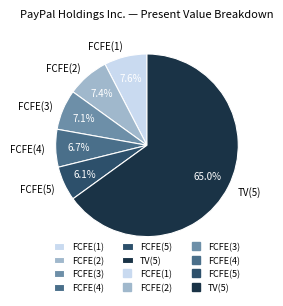

To the nearest percent, what is the difference between the TV(5) and FCFE(5) slice percentages?

59%